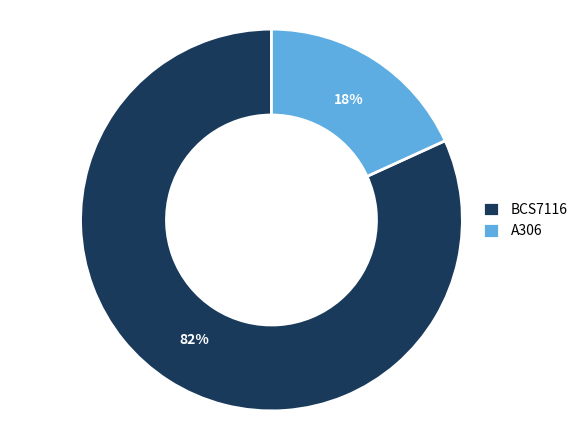

Between A306 and BCS7116, which is larger?

BCS7116